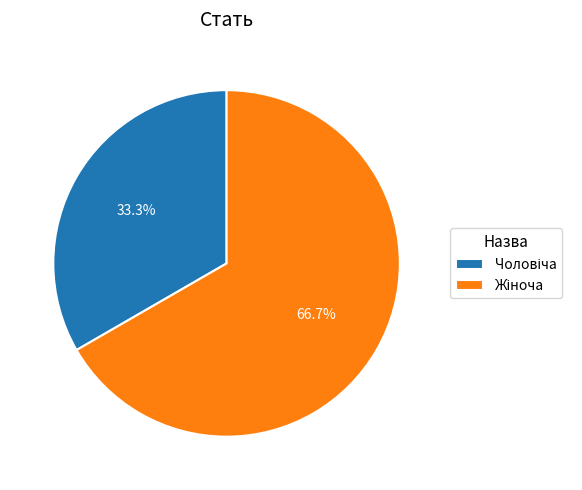

Is there a majority slice in this chart?

Yes